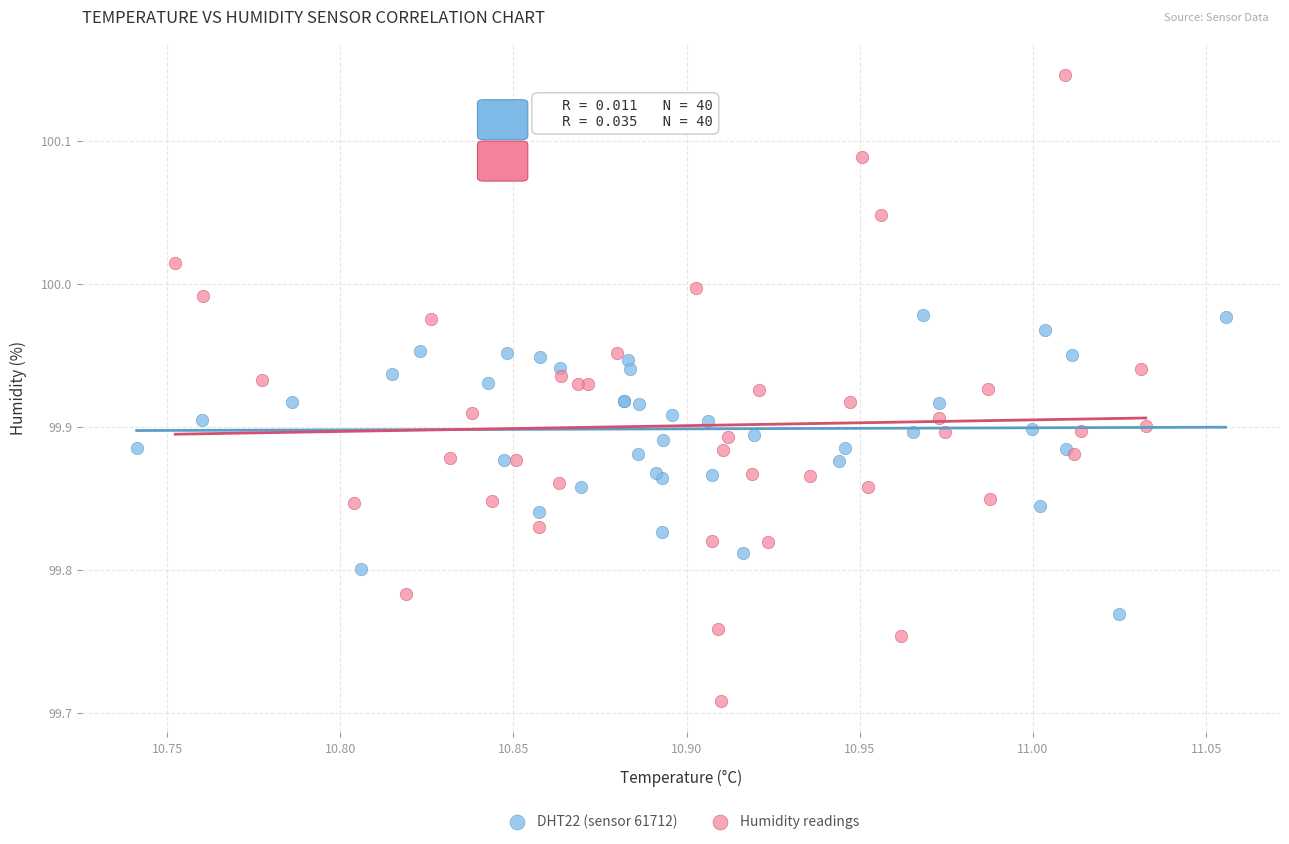

Which series contains the lowest Y value?

Humidity readings